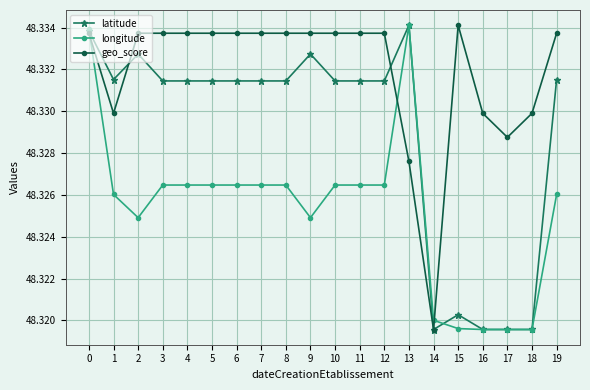

Does the chart display data point markers on the line(s)?

Yes